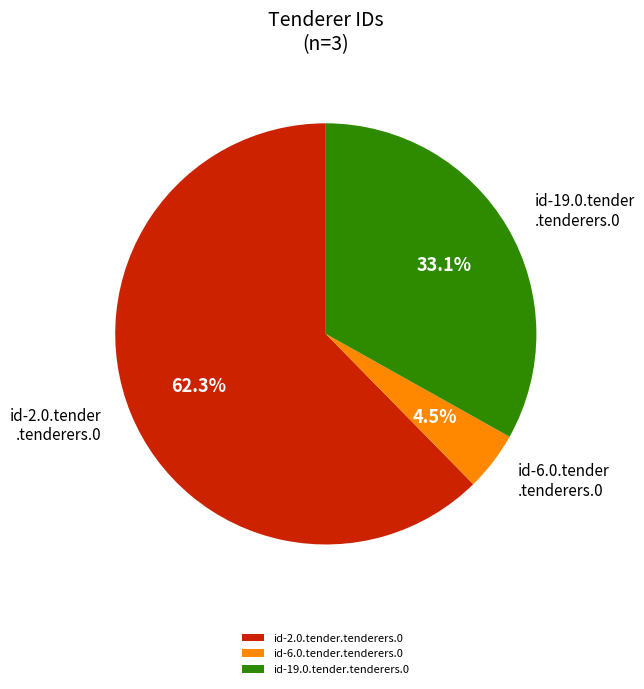

Is it true that id-19.0.tender.tenderers.0 is 24% of the pie?

False